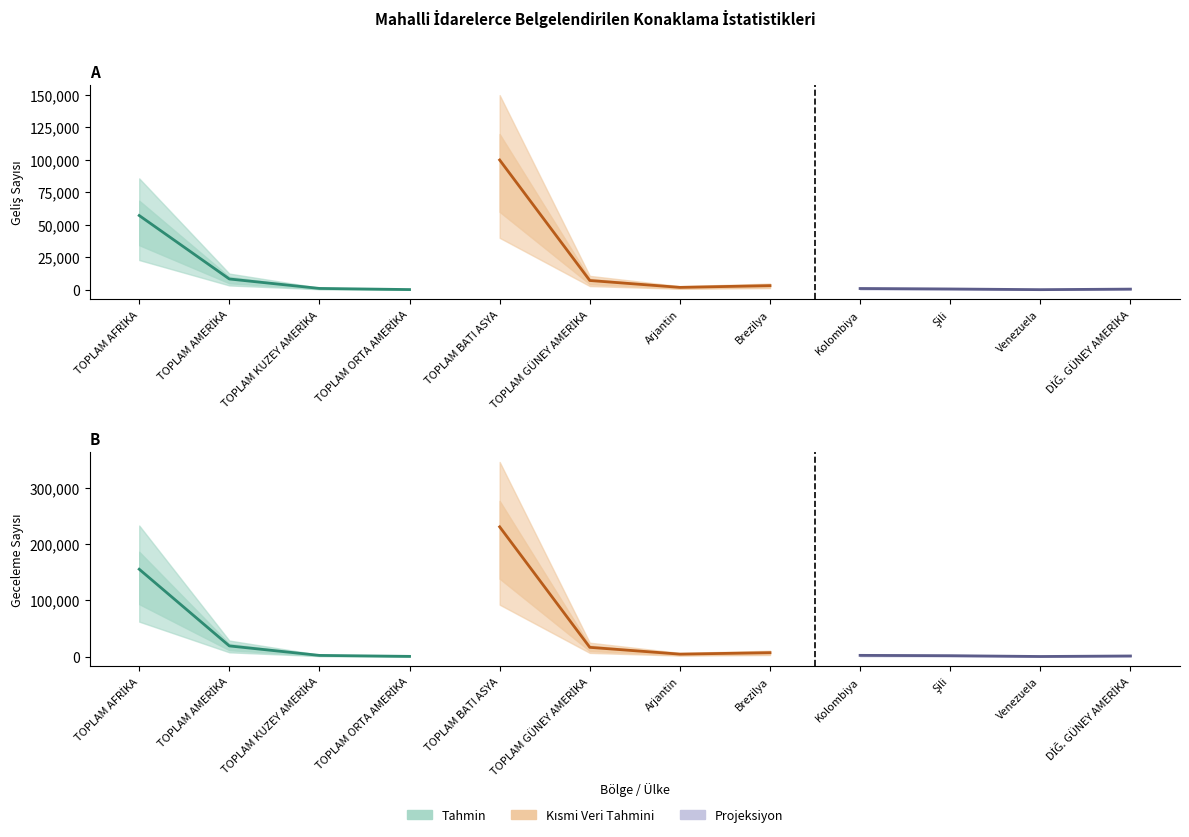

How many data points in TESİSE GELİŞ SAYISI are above 8298?

1